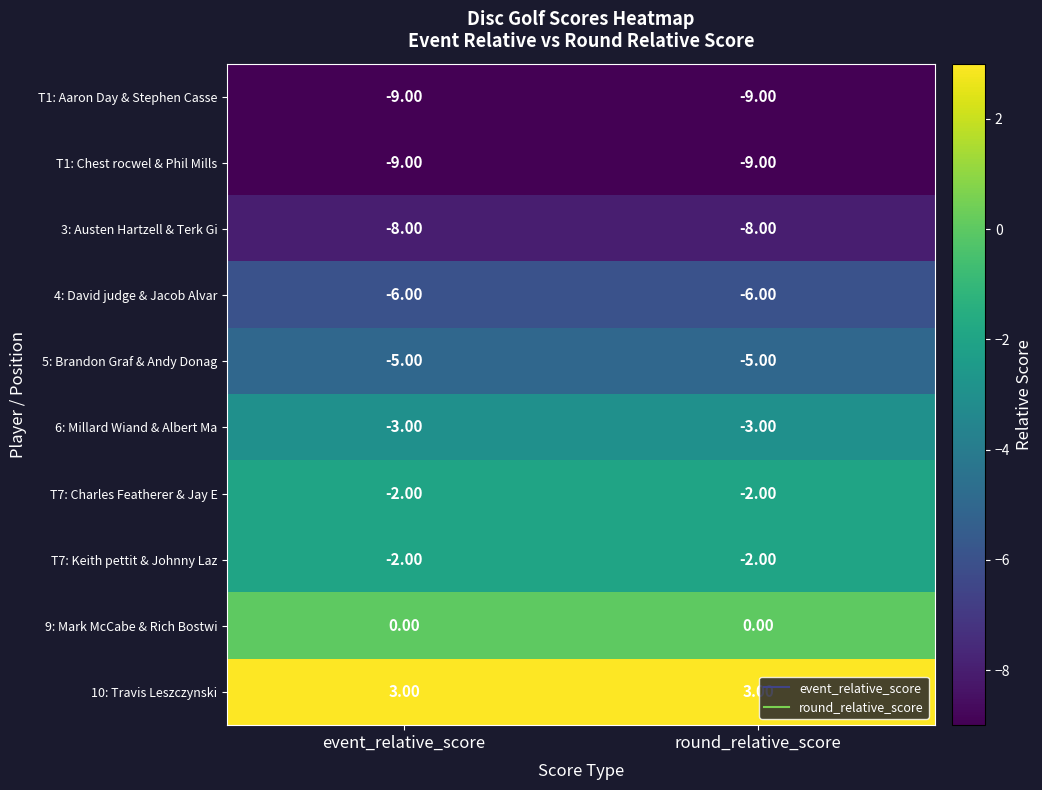

What is the difference between the highest and lowest values at round_relative_score?

12